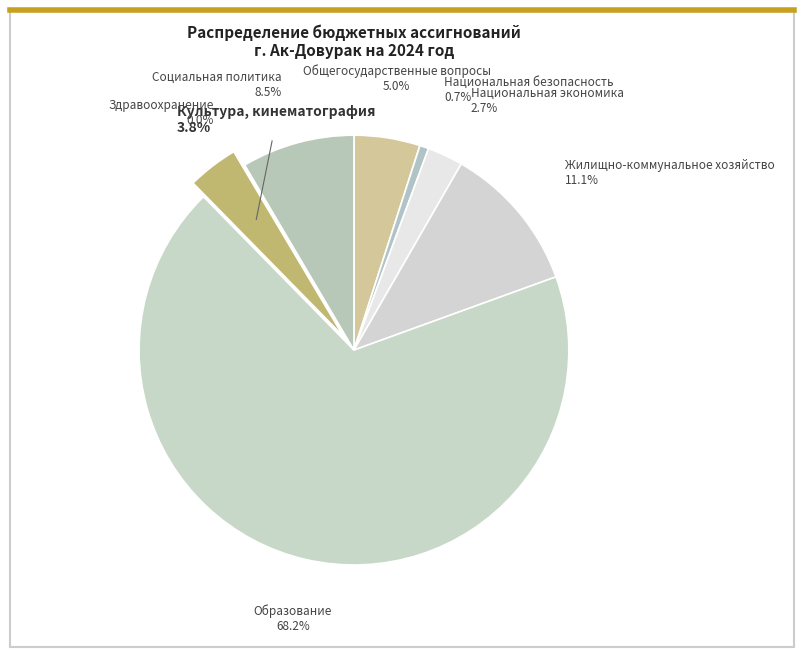

Between Национальная безопасность and Общегосударственные вопросы, which is larger?

Общегосударственные вопросы